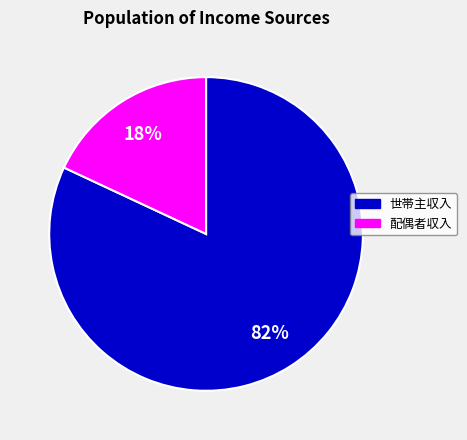

To the nearest percent, what is the average slice percentage?

50%